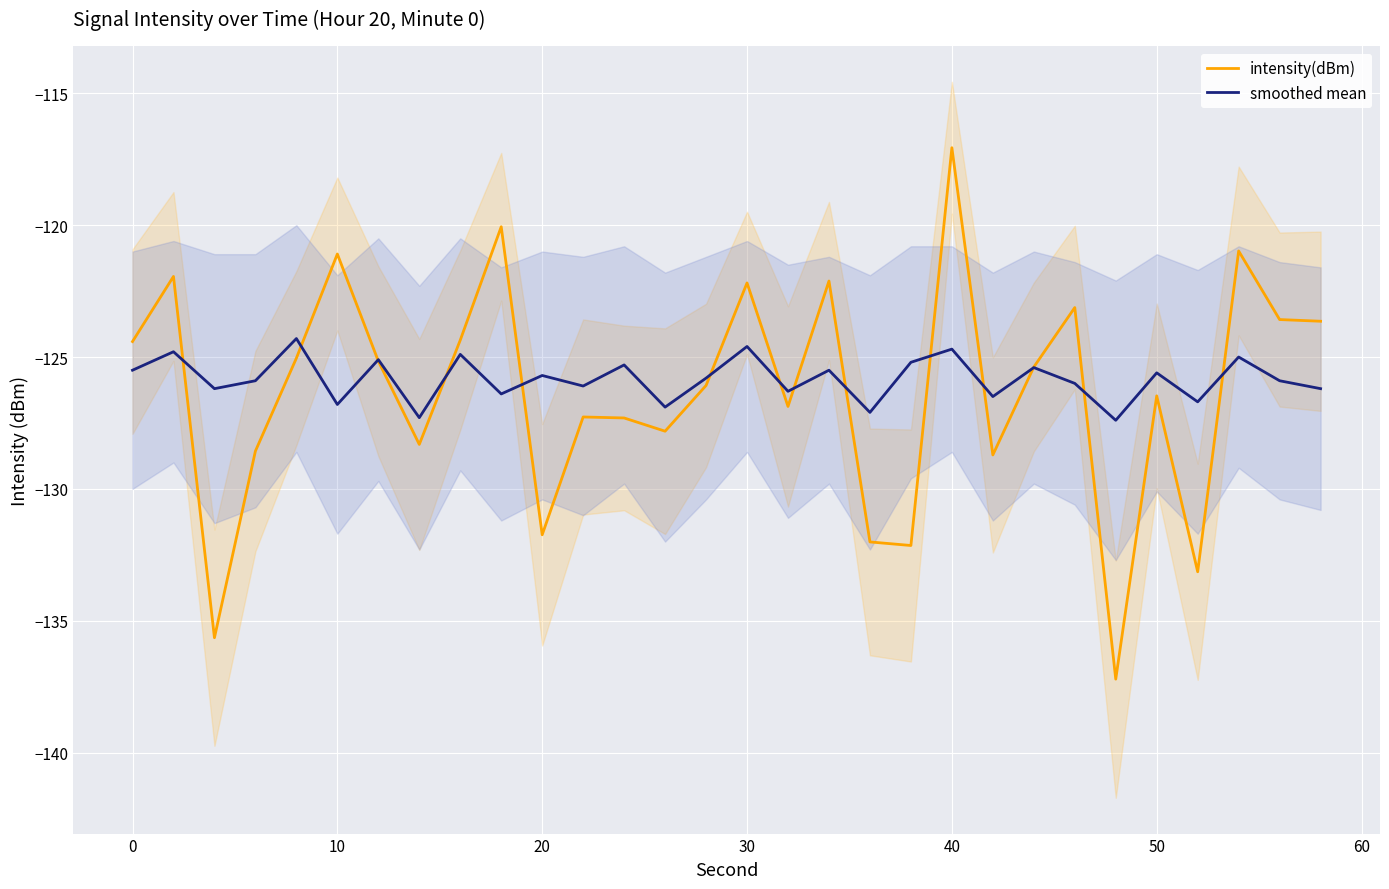

What is the difference between the maximum and second lowest values in the smoothed mean series?

3.0